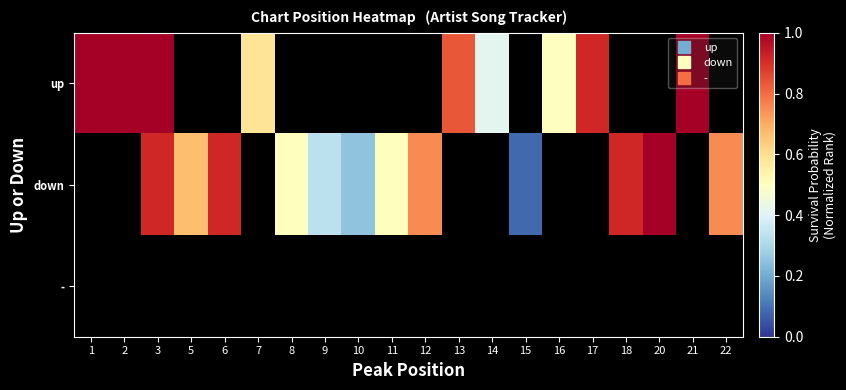

What is the greatest value displayed?

1.0